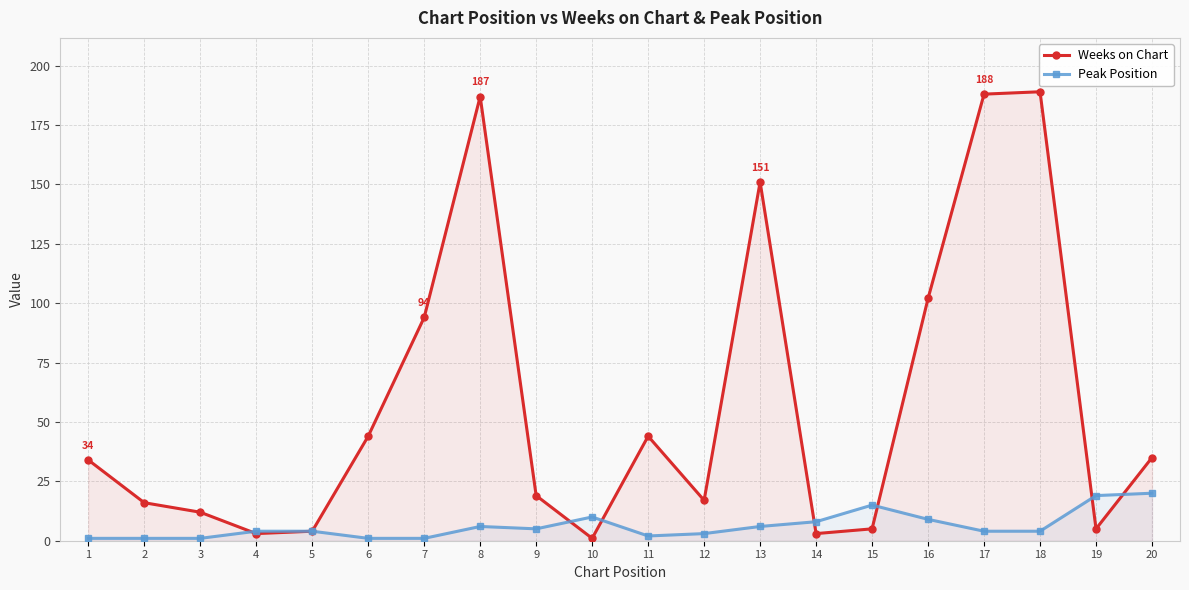

True or false: Weeks on Chart has more than 0 points higher than both neighbors.

True